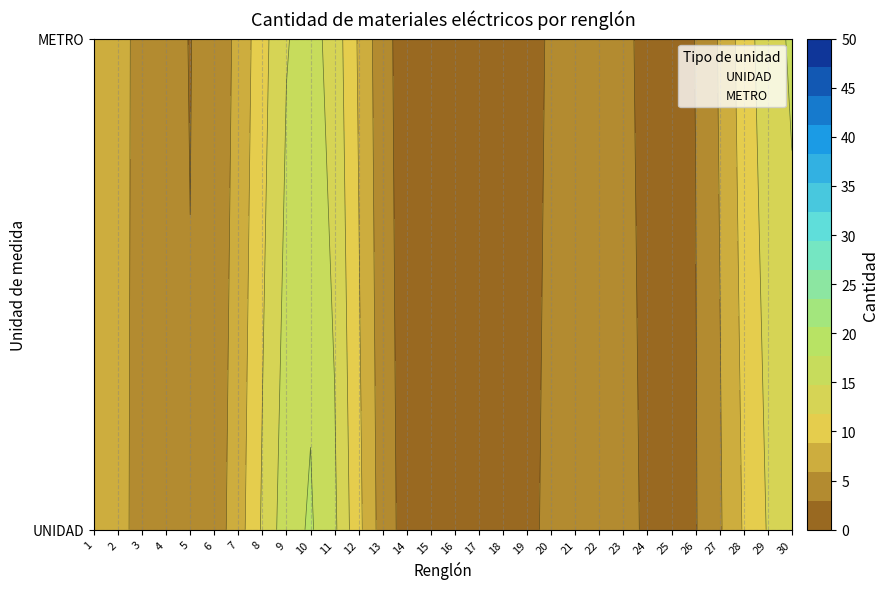

List the labels in order of value, smallest first.

12, 13, 14, 15, 17, 18, 19, 20, 25, 26, 27, 4, 7, 16, 23, 24, 5, 6, 3, 1, 21, 22, 2, 8, 9, 28, 29, 30, 10, 11